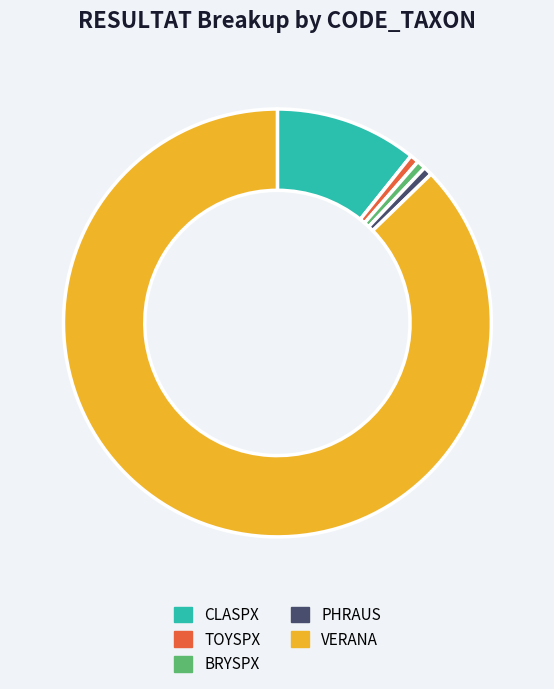

Which category has the biggest portion of the pie?

VERANA